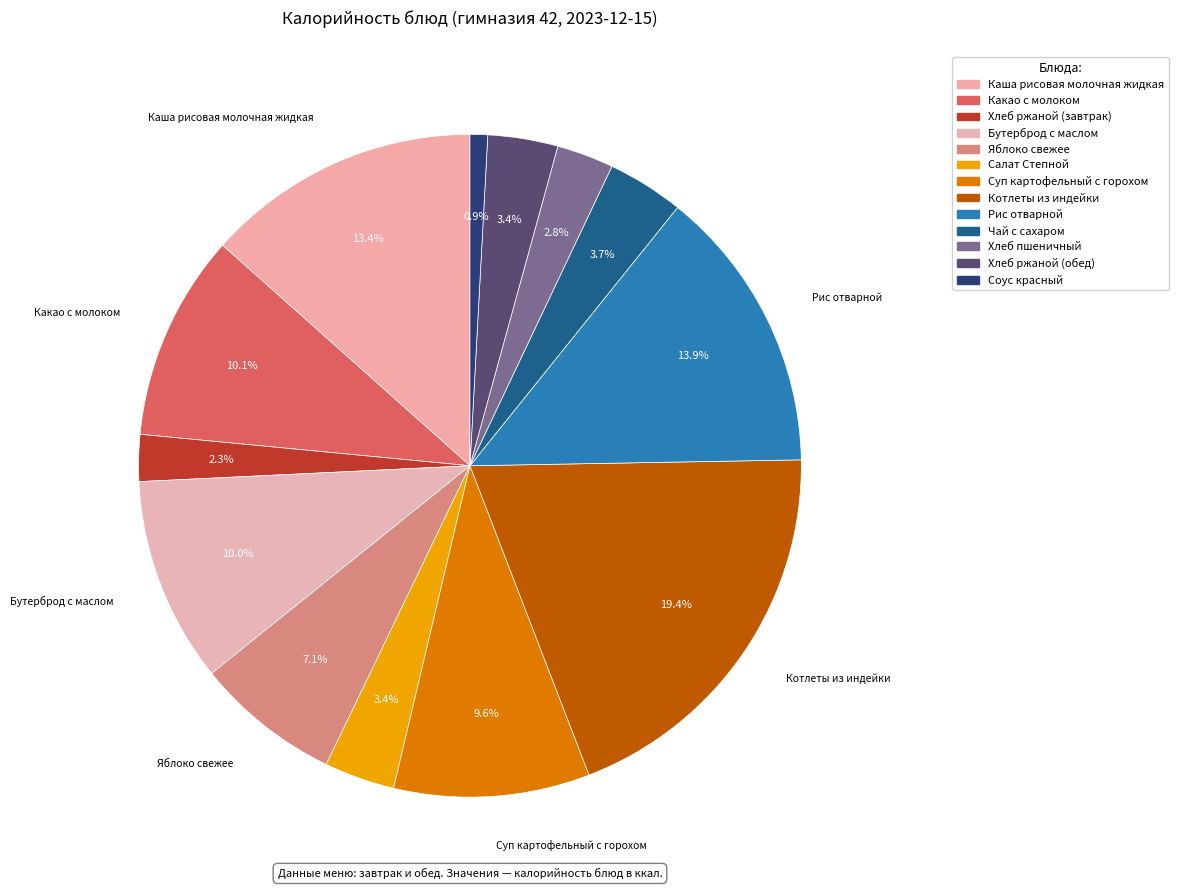

The Бутерброд с маслом slice represents 1% of the pie. True or false?

False